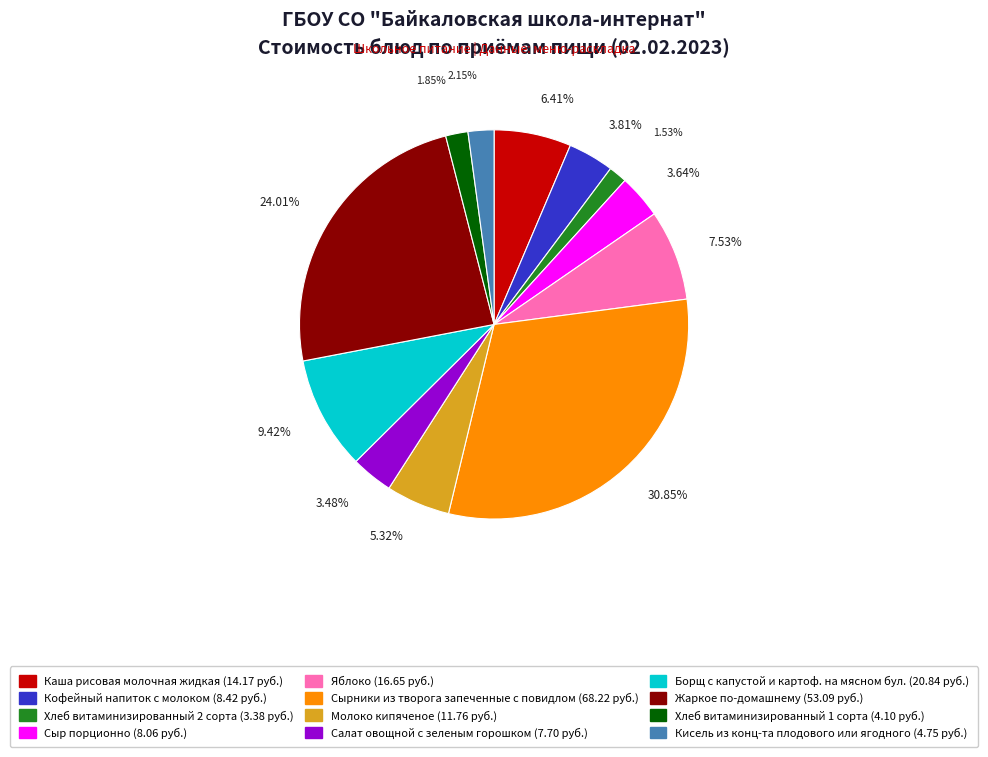

Which has a higher value, Кисель из конц-та плодового или ягодного or Сыр порционно?

Сыр порционно